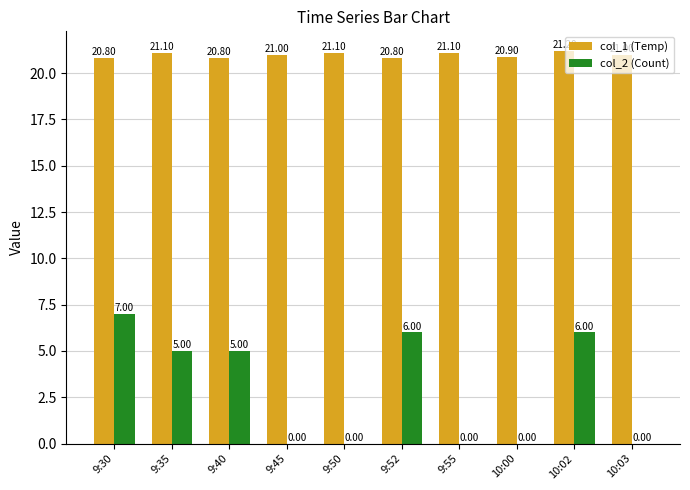

What is the difference between the col_2 (Count) values at 10:03 and 9:35?

5.0